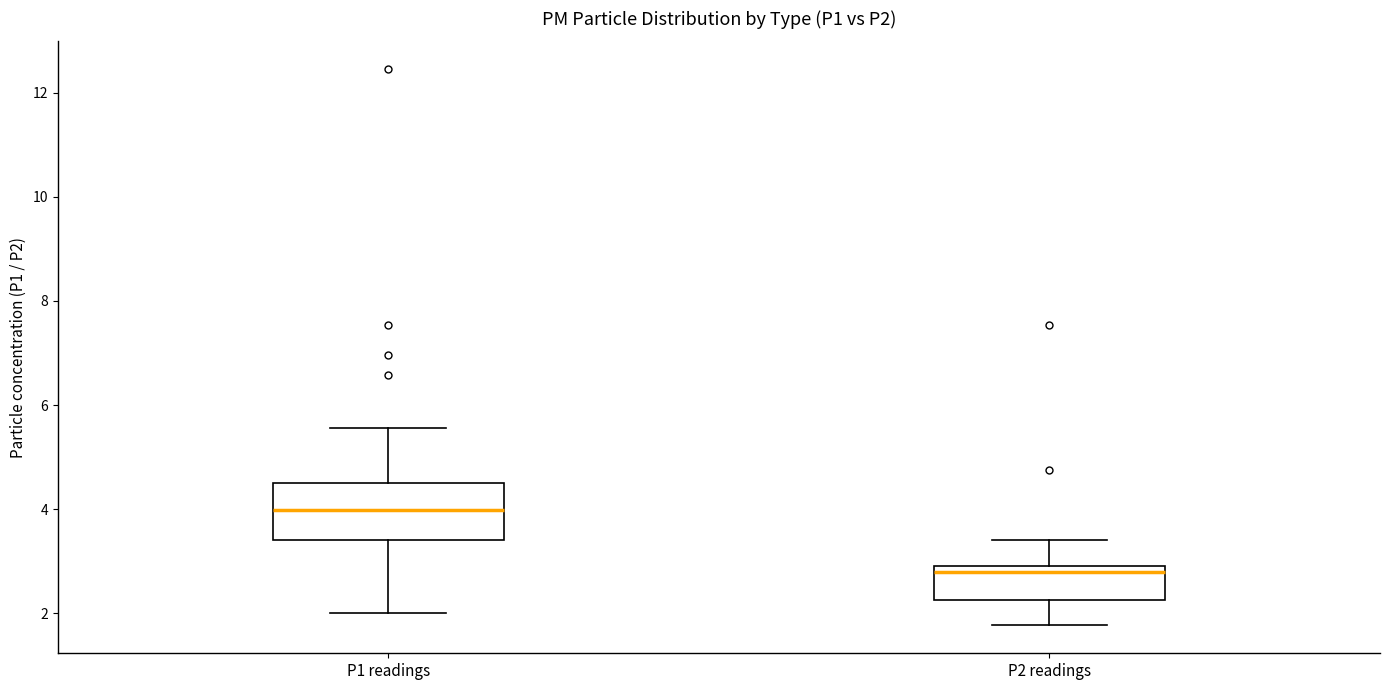

Reading left to right, read every box against the y-axis: the position of its median line, the range the box covers, and the ends of its whiskers. The values are not printed on the chart, so give them approximately, as read against the axis.

P1 readings: median 4.0, box 3.4 to 4.6, whiskers 2.0 to 5.6
P2 readings: median 2.8, box 2.2 to 3.0, whiskers 1.8 to 3.4